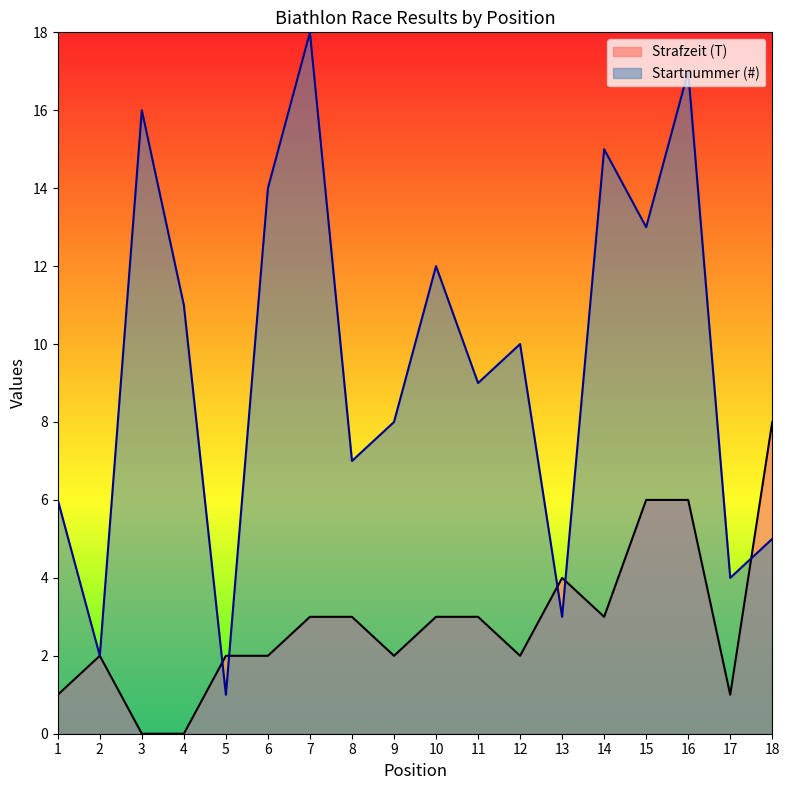

True or false: Strafzeit (T) and Startnummer (#) intersect in this chart.

True